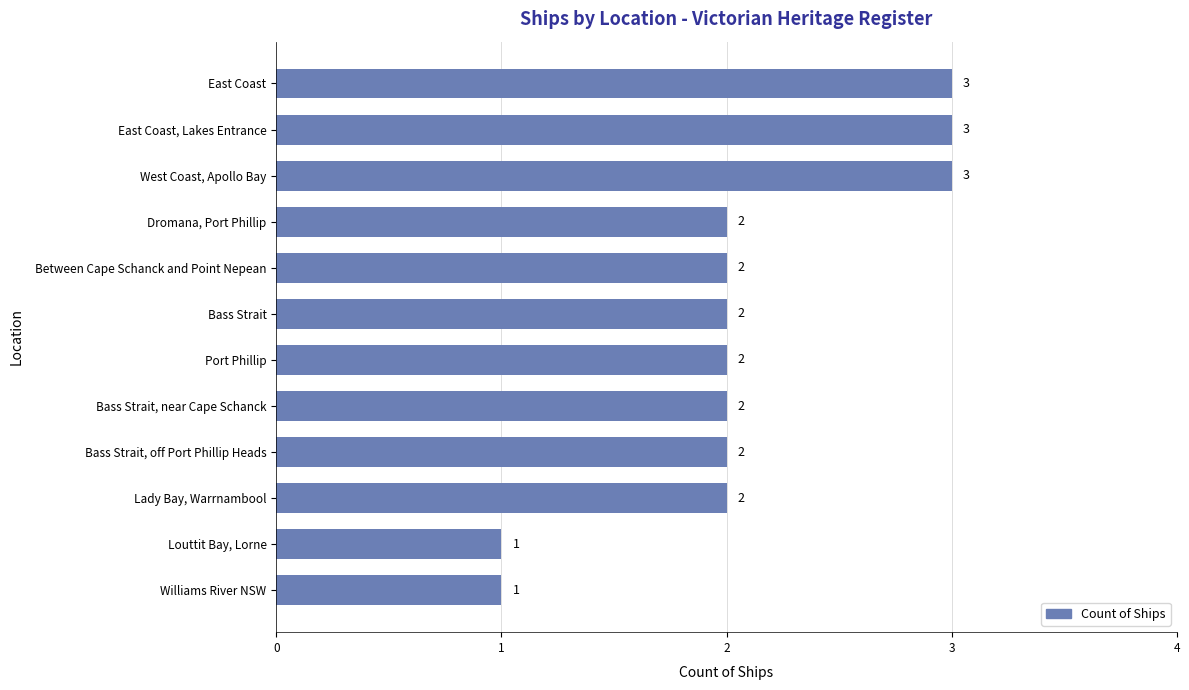

Reading bottom to top, what are all the values shown in this chart?

Williams River NSW=1	Louttit Bay, Lorne=1	Lady Bay, Warrnambool=2	Bass Strait, off Port Phillip Heads=2	Bass Strait, near Cape Schanck=2	Port Phillip=2	Bass Strait=2	Between Cape Schanck and Point Nepean=2	Dromana, Port Phillip=2	West Coast, Apollo Bay=3	East Coast, Lakes Entrance=3	East Coast=3